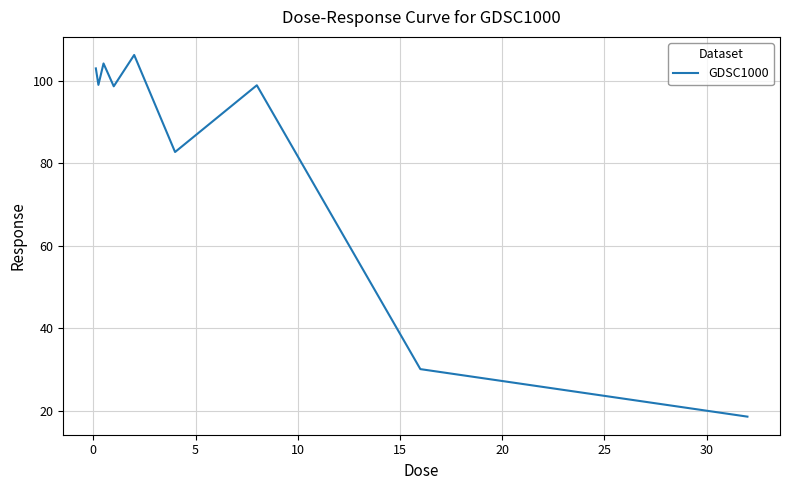

What is the maximum value shown in the chart?

106.2